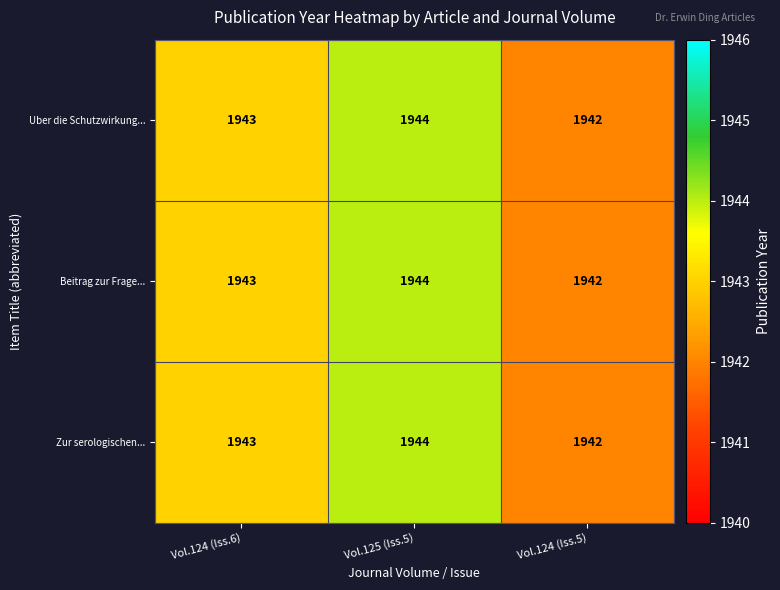

What is the sum of all Zur serologischen... values?

5829